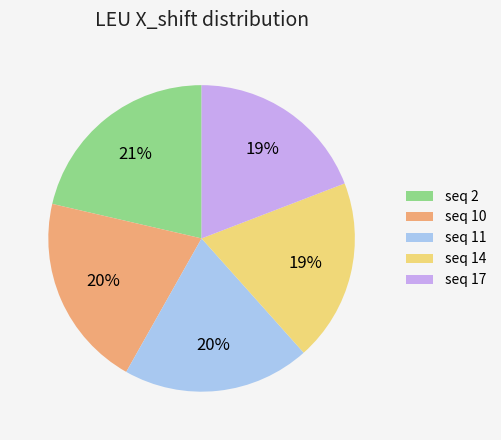

Is seq 17 the majority of the pie?

No